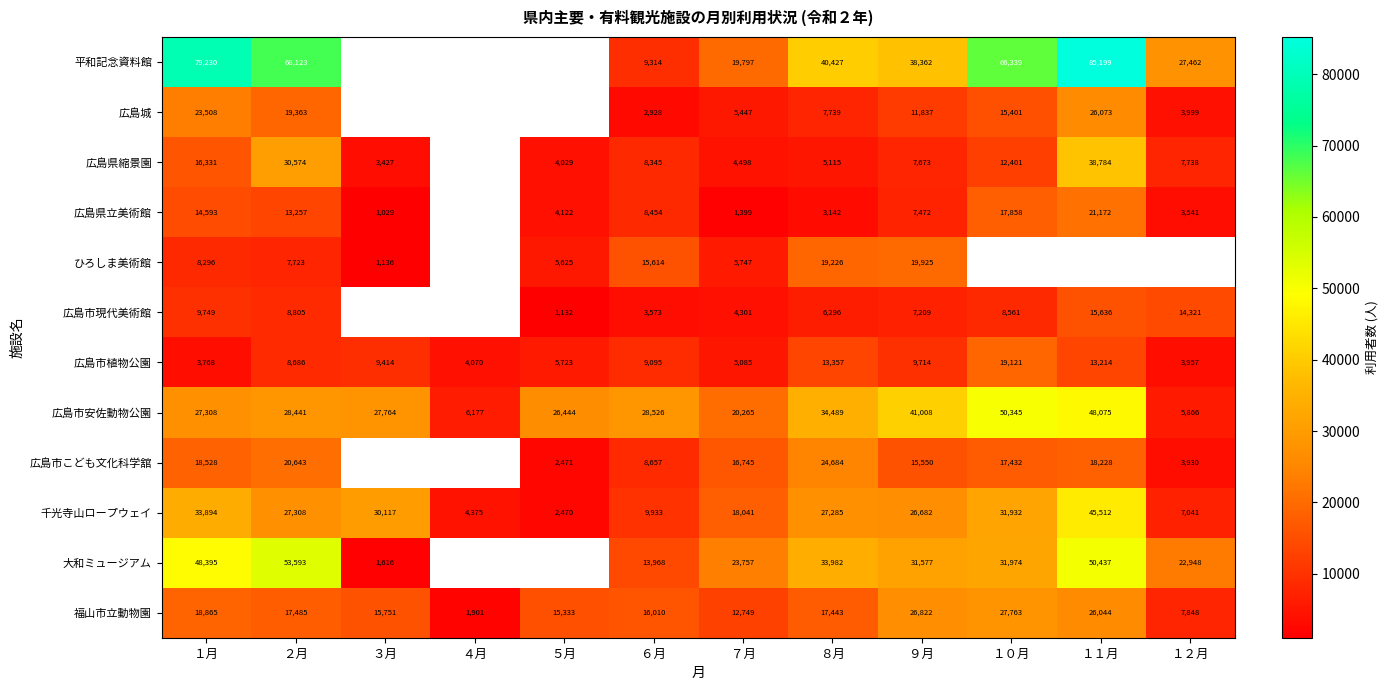

Where does the 千光寺山ロープウェイ series first go above 27285?

１月